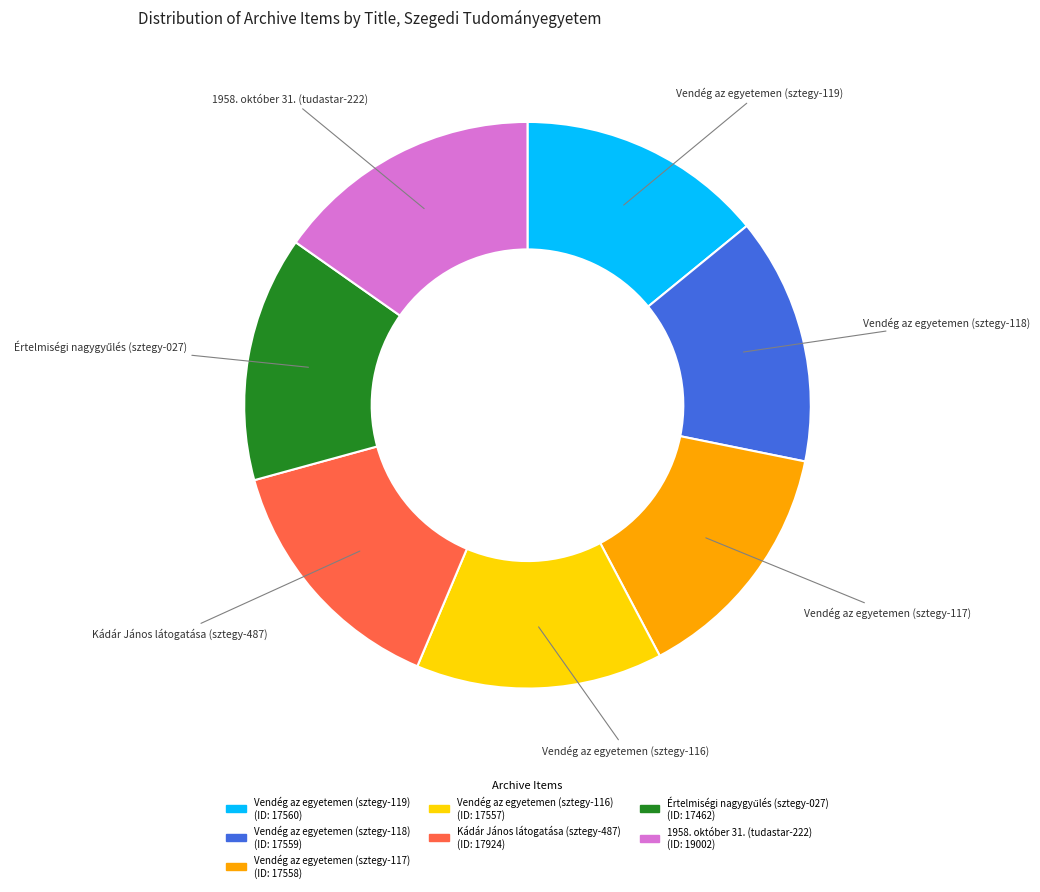

Which category has the biggest portion of the pie?

1958. október 31. (tudastar-222)